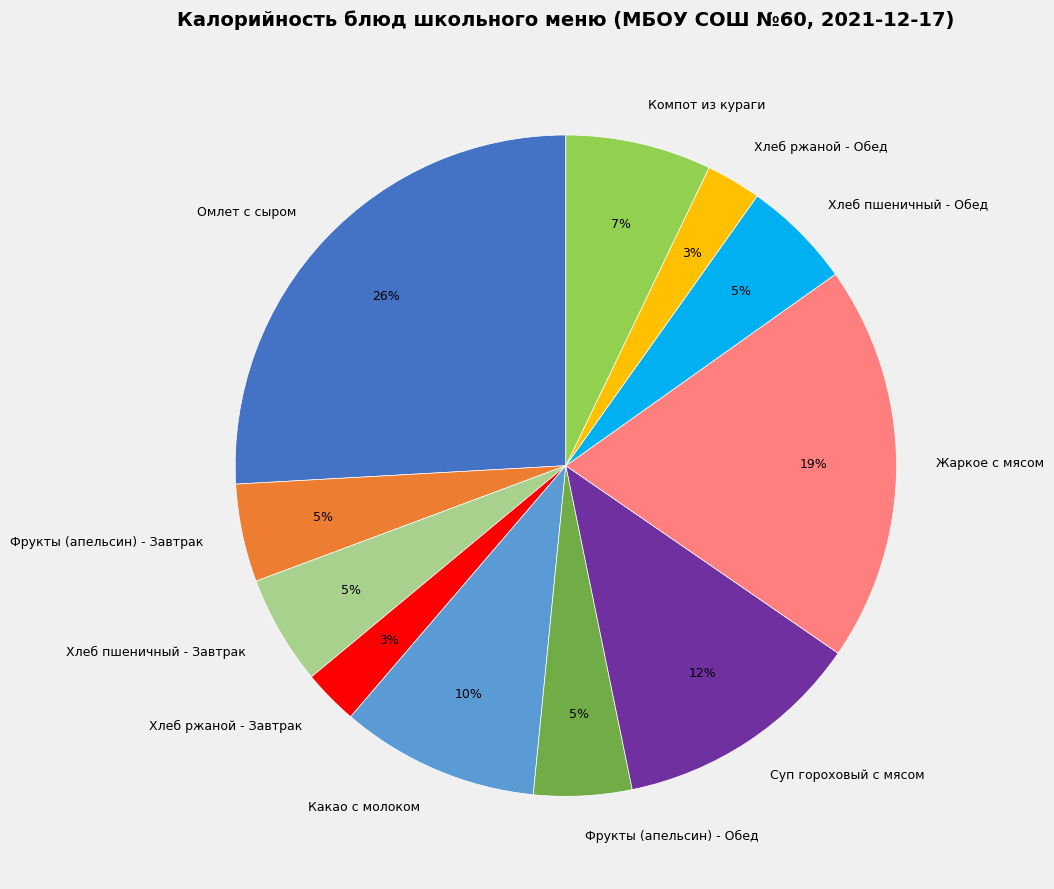

Does Хлеб пшеничный - Завтрак represent more than half of the total?

No